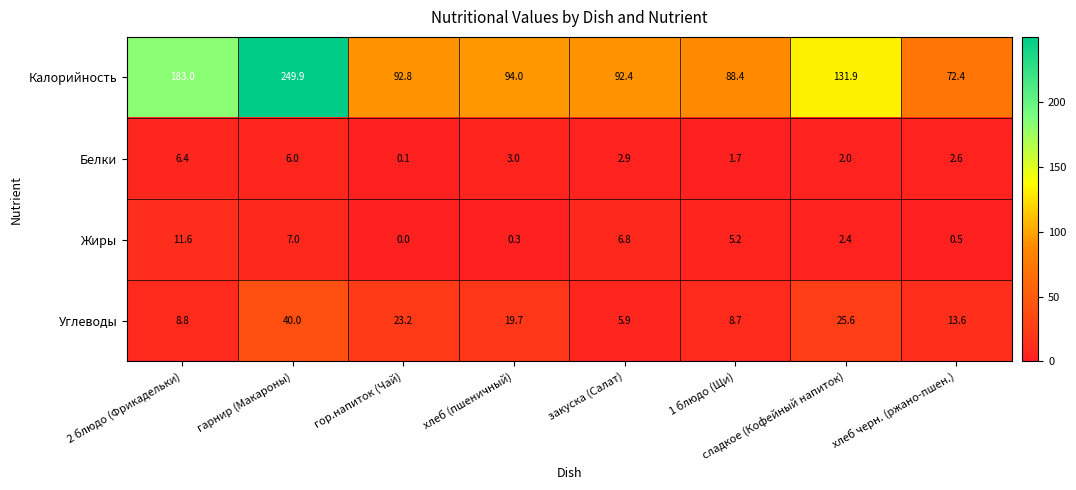

At гор.напиток (Чай), list the series in order from largest to smallest.

Калорийность, Углеводы, Белки, Жиры